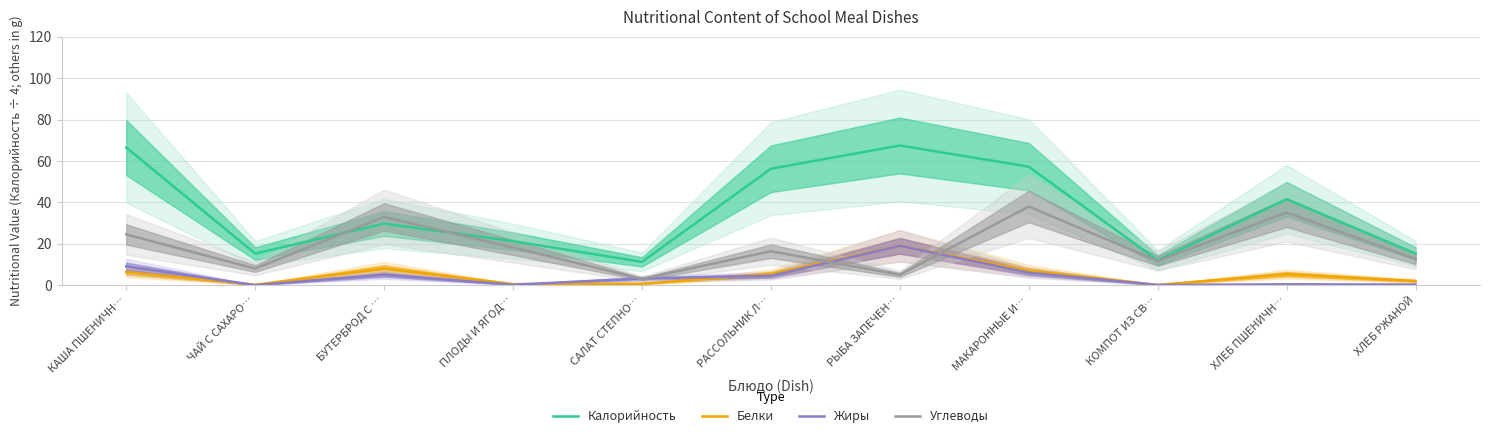

What is the sum of all Белки values?

54.5